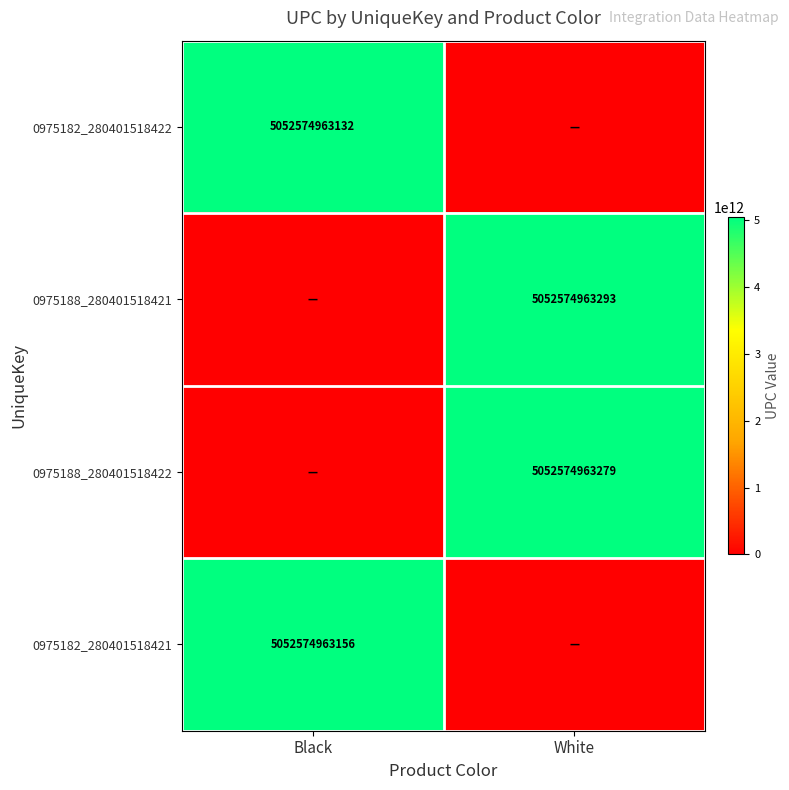

Is it true that 0975182_280401518422 equals 5052574963132 at Black?

True